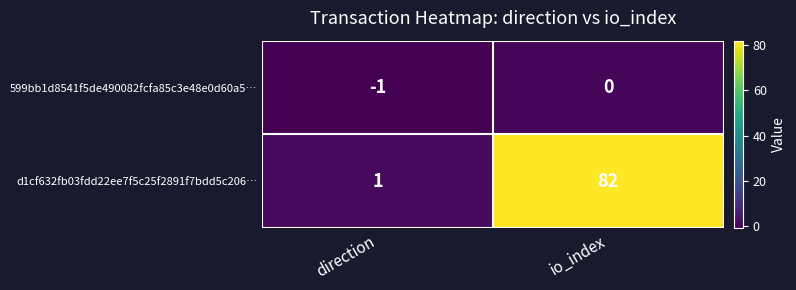

Which label corresponds to the largest value in the chart?

io_index